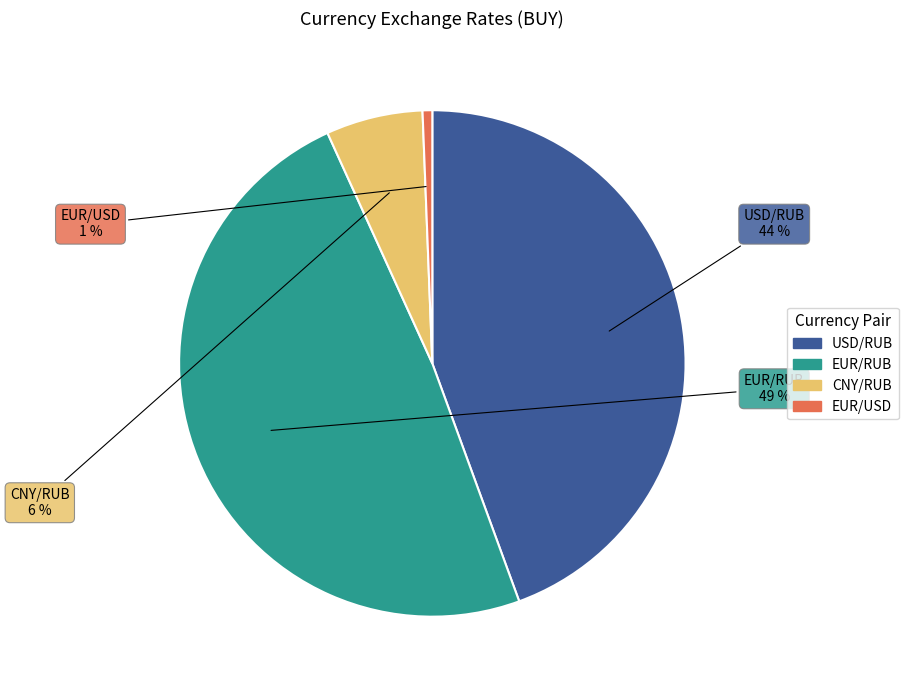

To the nearest percent, what is the difference between the largest and smallest slice percentages?

48%